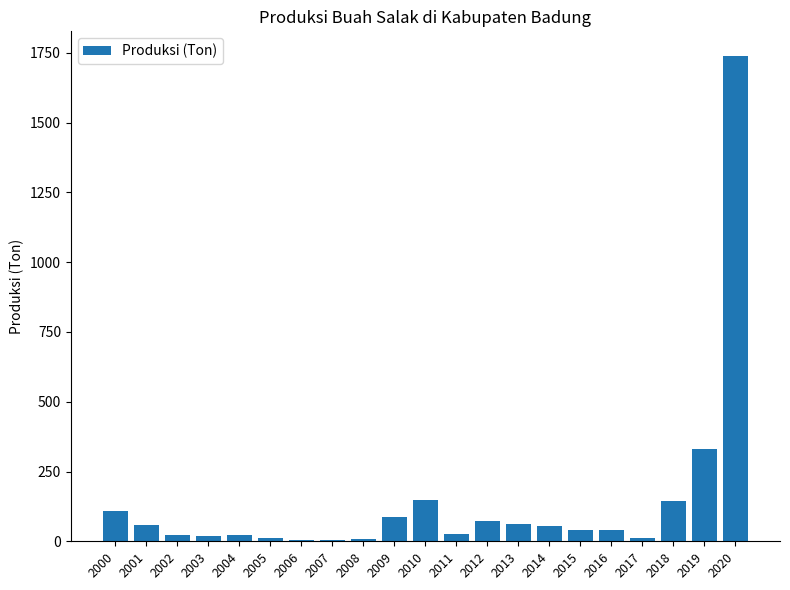

True or false: the data shows 331 at 2019.

True